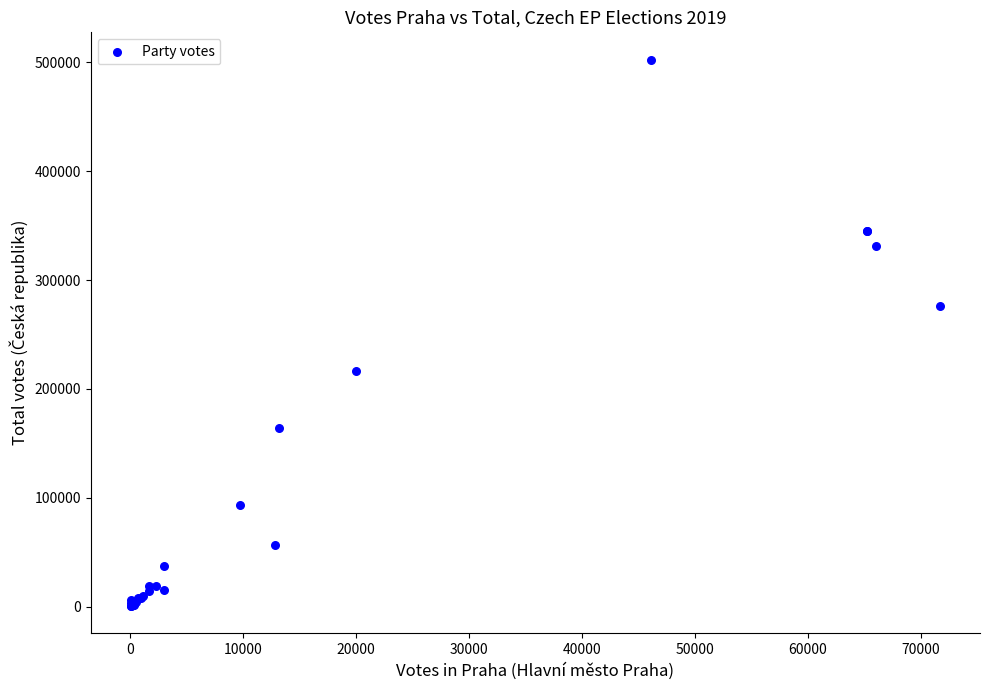

What Y value in the scatter plot is closest to 251589?

276220